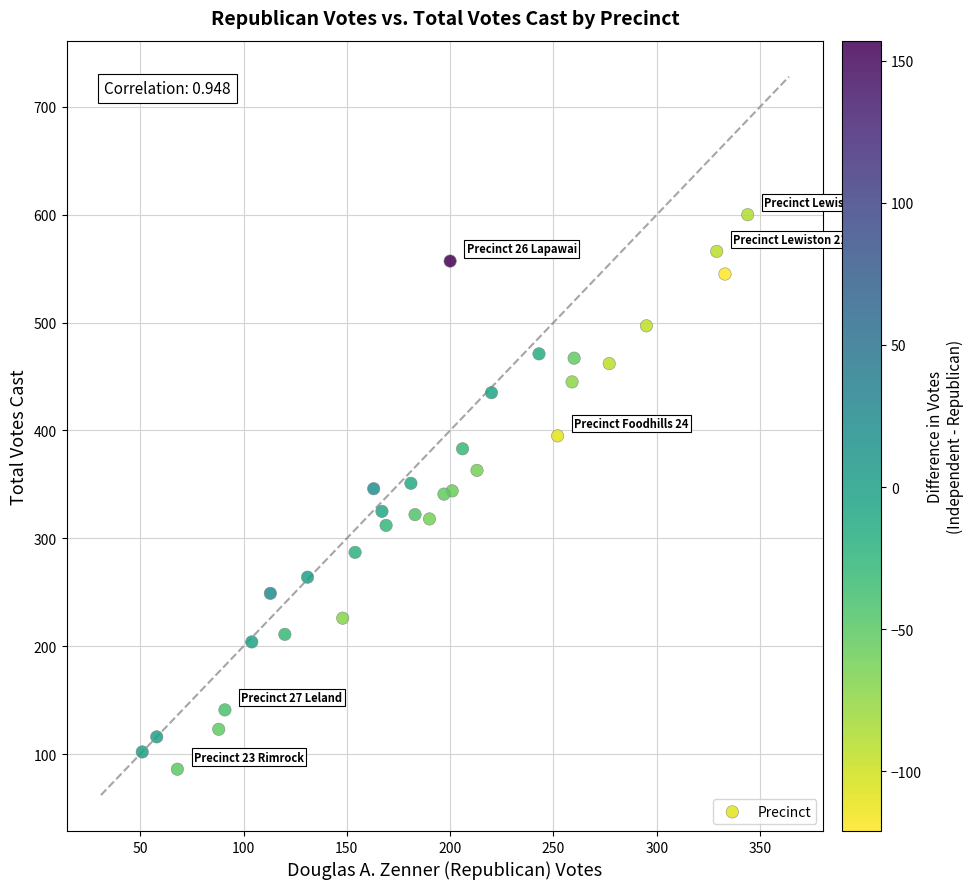

What is the range of X values (max minus min)?

293